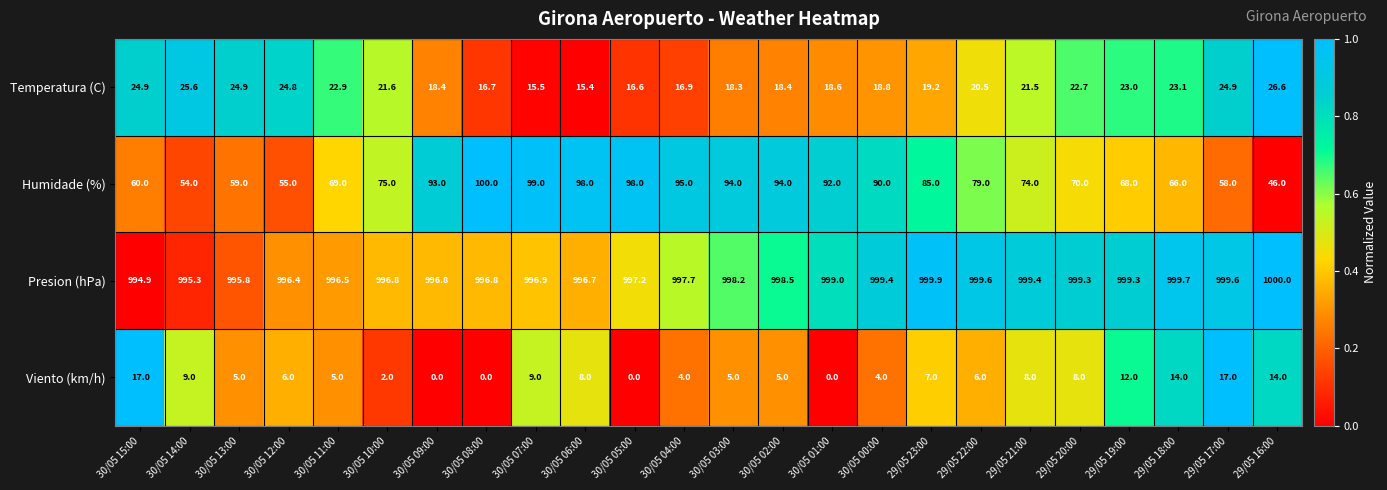

The value of Viento (km/h) at 29/05 18:00 is 22.0. True or false?

False